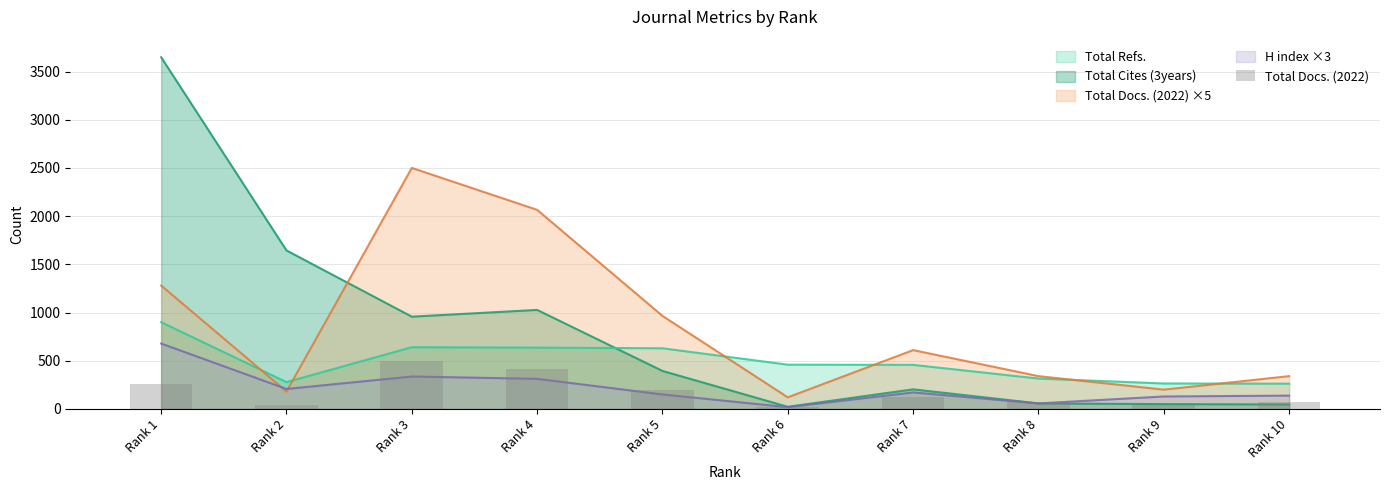

What is the ratio of the value at Rank 10 to the value at Rank 1?

0.3